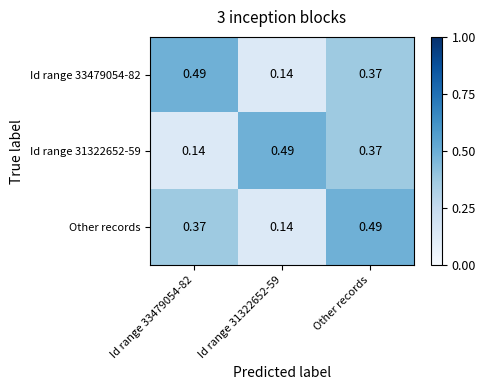

Is the value of Other records at Id range 31322652-59 greater than the value of Id range 31322652-59 at Other records?

No